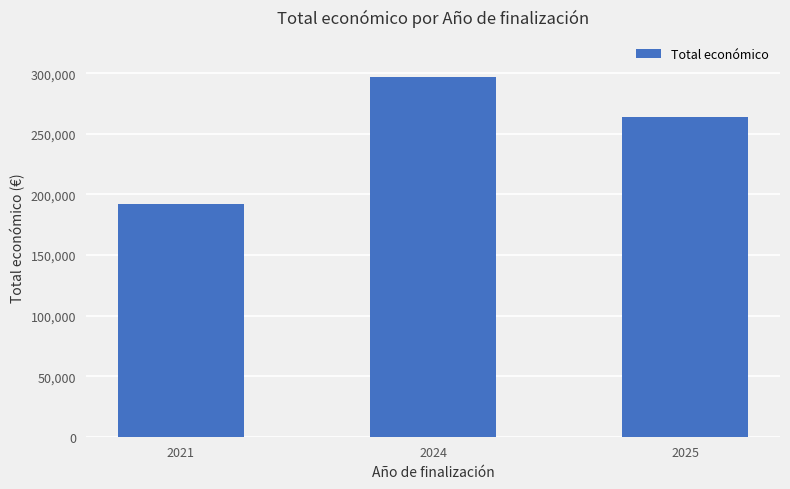

Is it true that the value at 2021 is 306367.5?

False